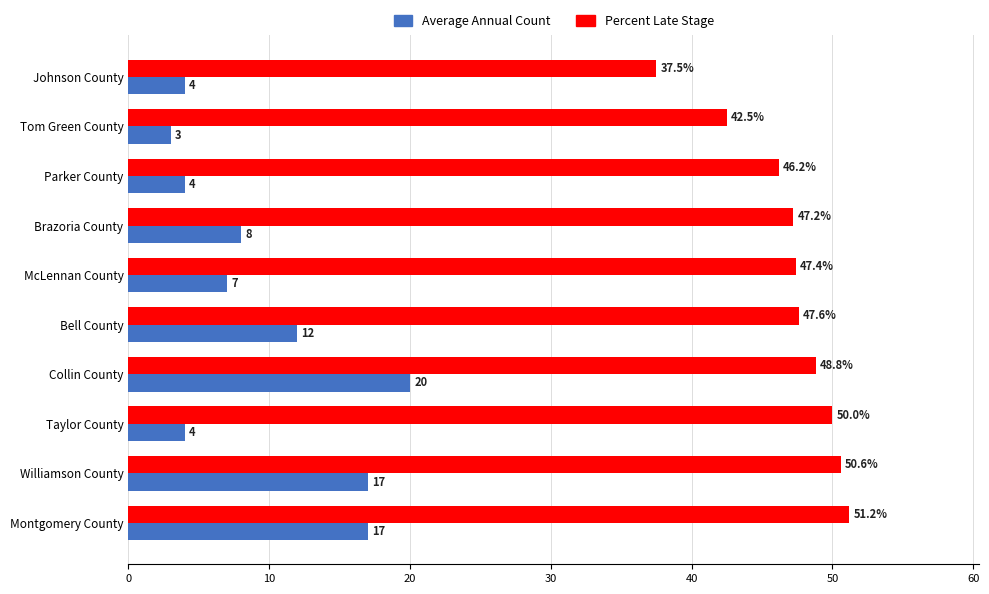

Which series changed the most between Brazoria County and Taylor County?

Average Annual Count